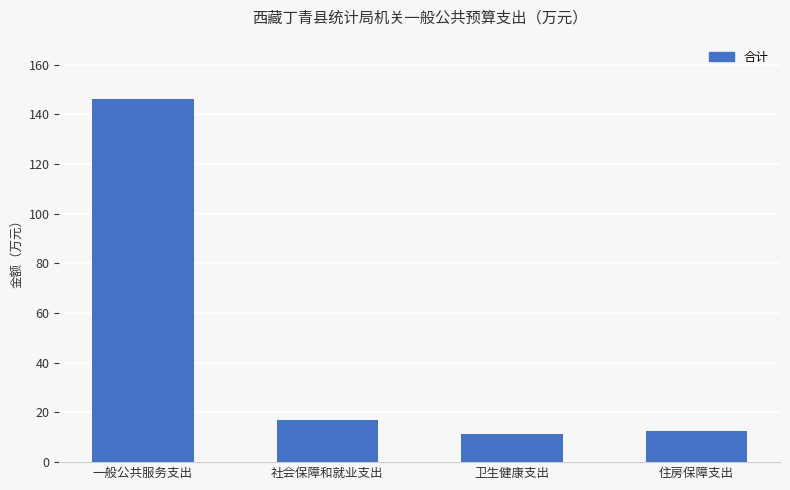

At which label is the value closest to 78?

社会保障和就业支出